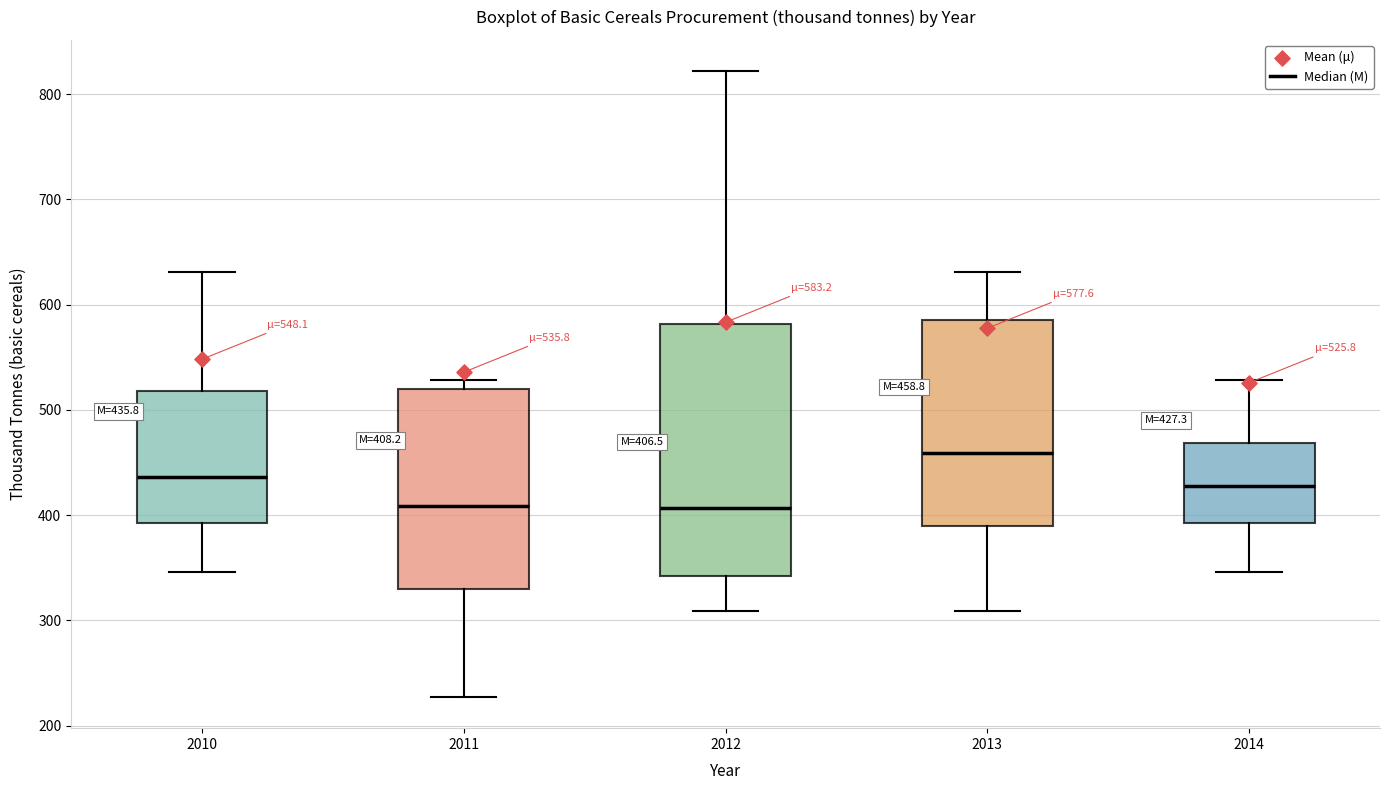

Which box is the tallest, from its lower edge to its upper edge?

2012